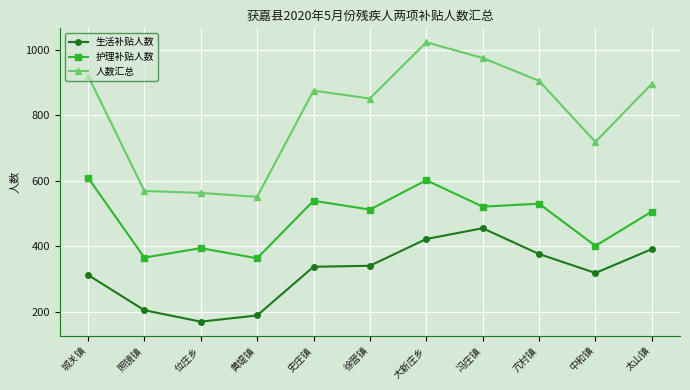

True or false: 人数汇总 and 护理补贴人数 cross at least once.

False